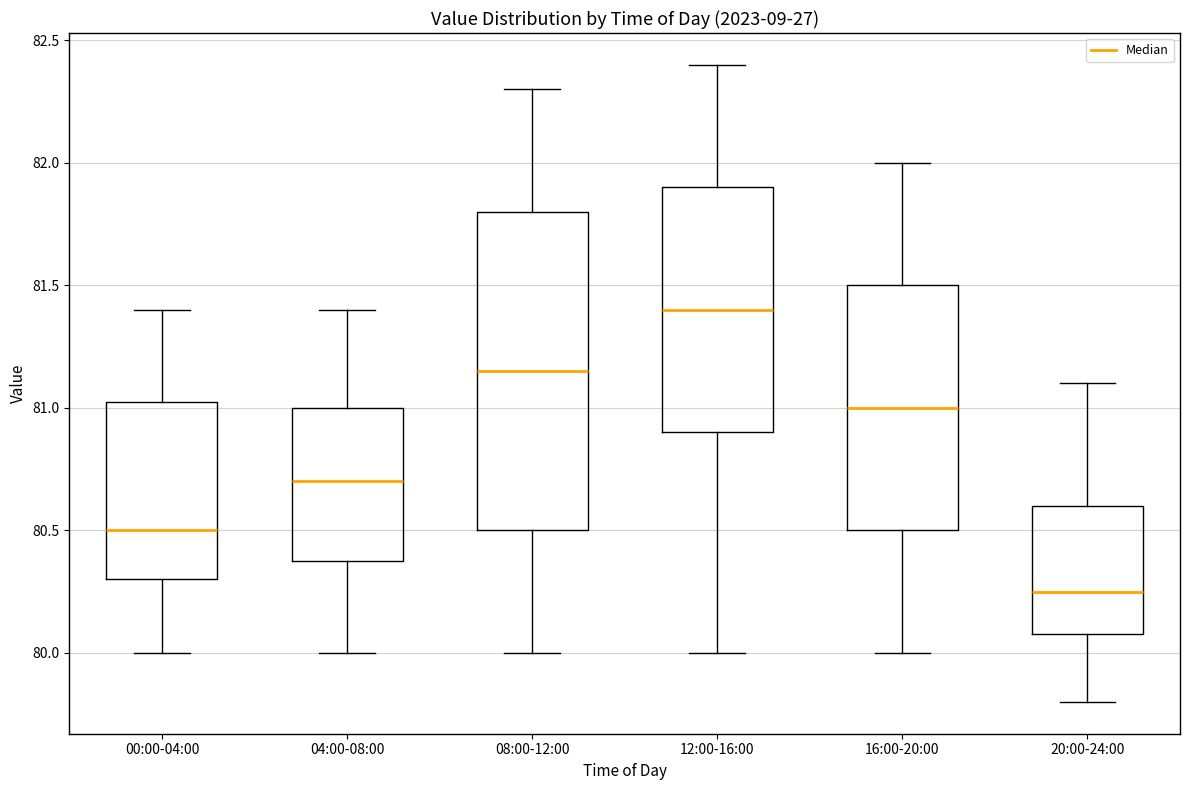

Which box has the lowest median line?

20:00-24:00